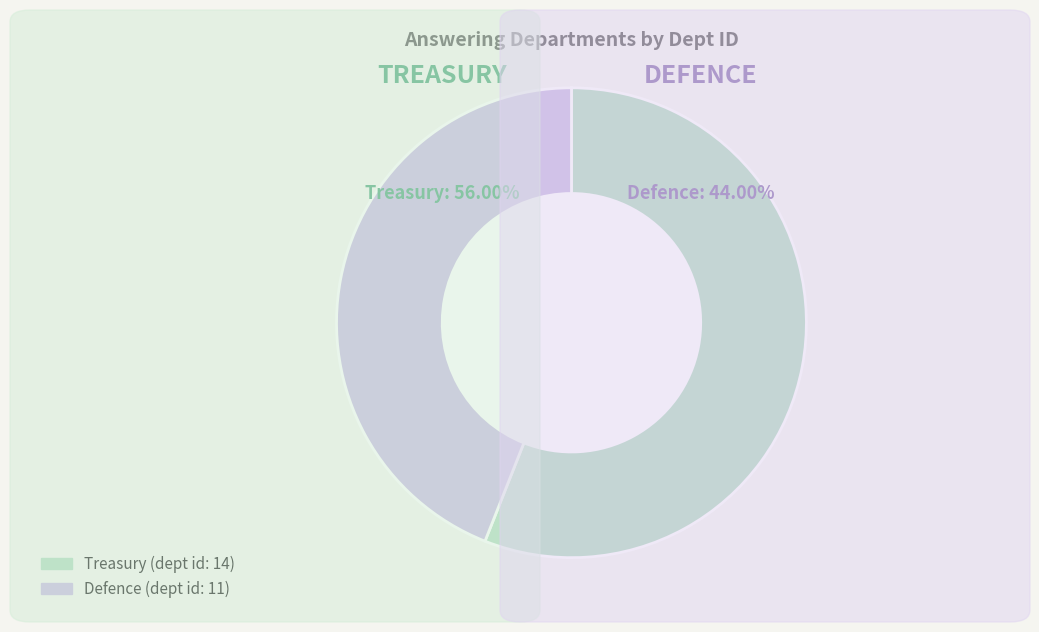

The Treasury slice represents 66% of the pie. True or false?

False